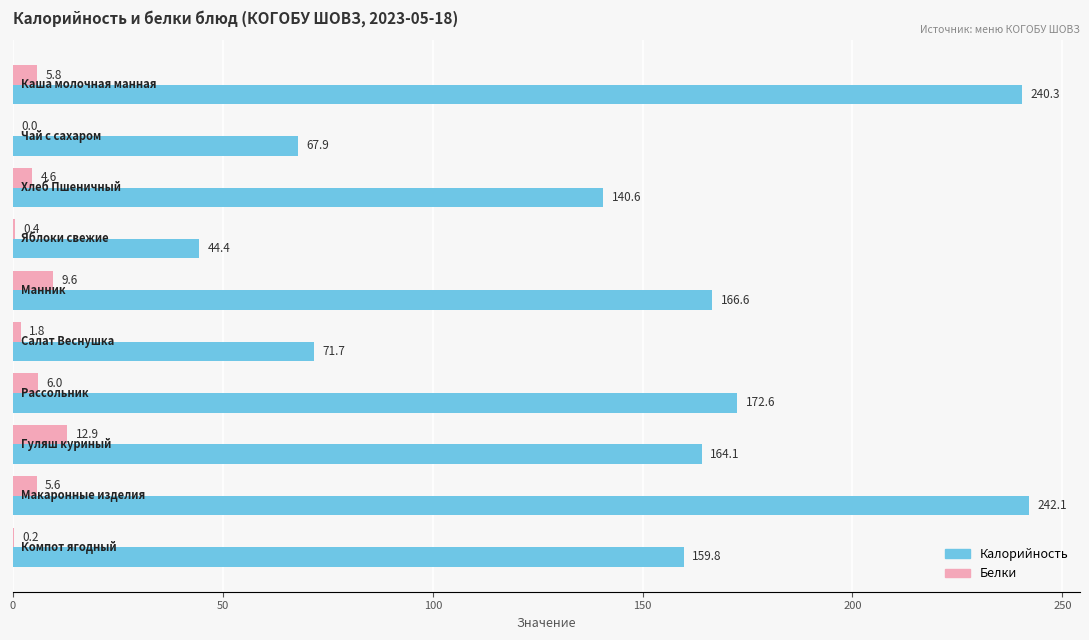

Which series has the largest total across all categories?

Калорийность